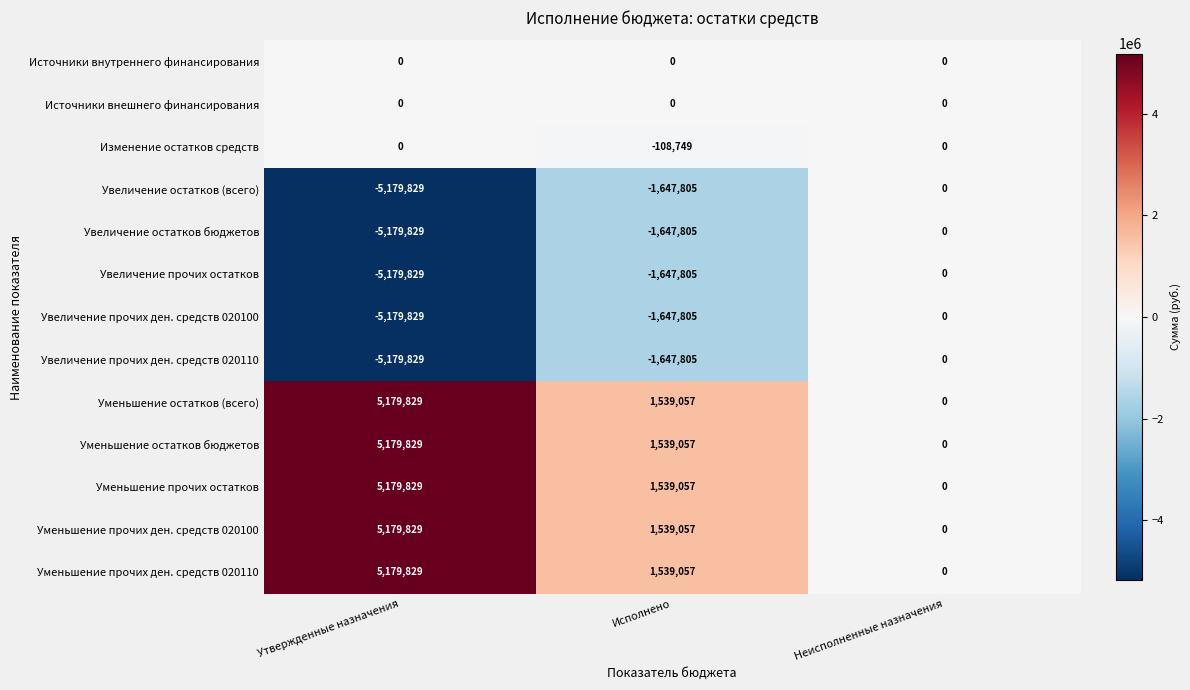

What is the average value of the Уменьшение остатков бюджетов series?

2239629